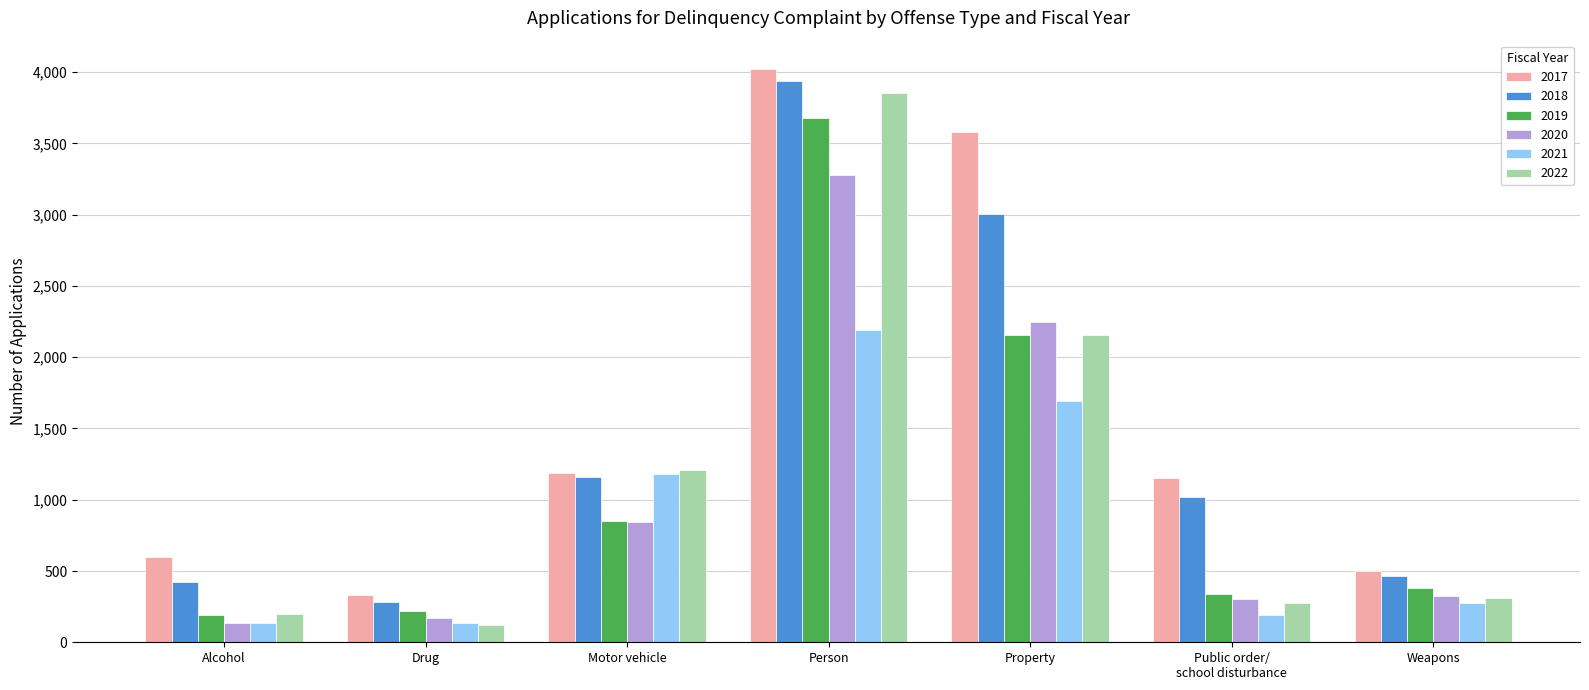

Are the bars horizontal?

No